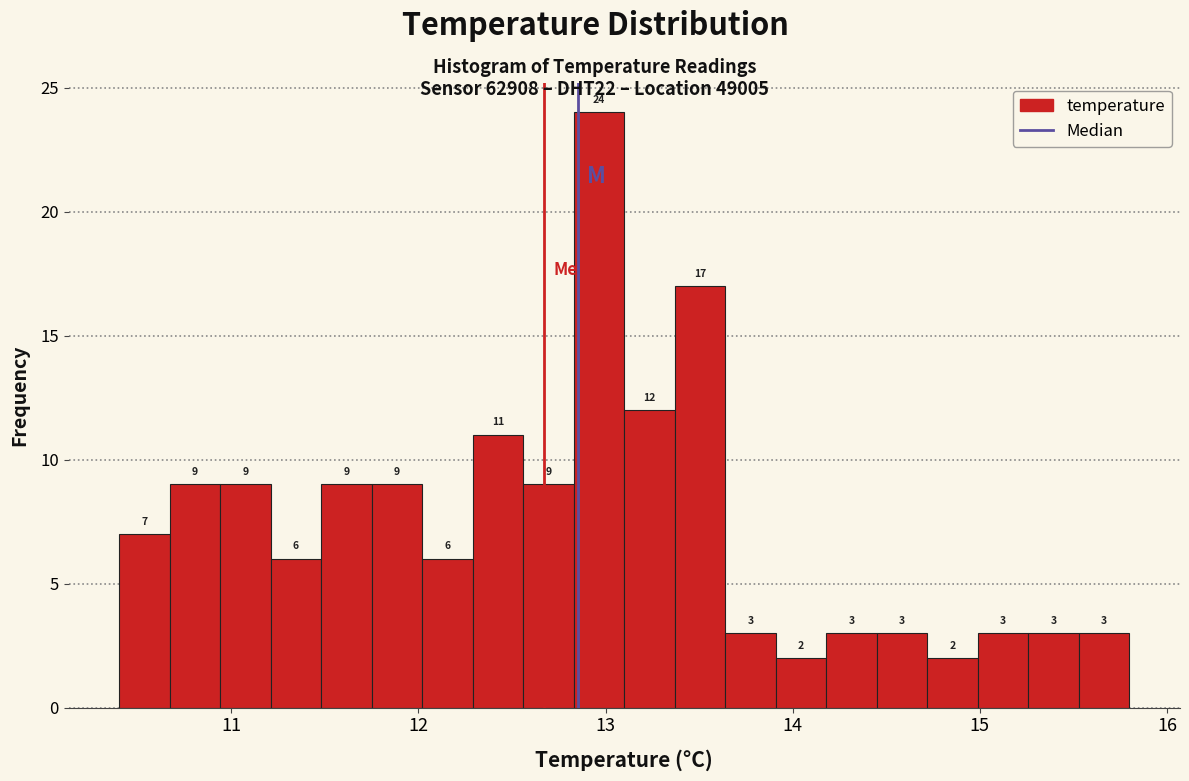

Read against the x-axis, roughly where is the centre of the tallest bar?

13.0